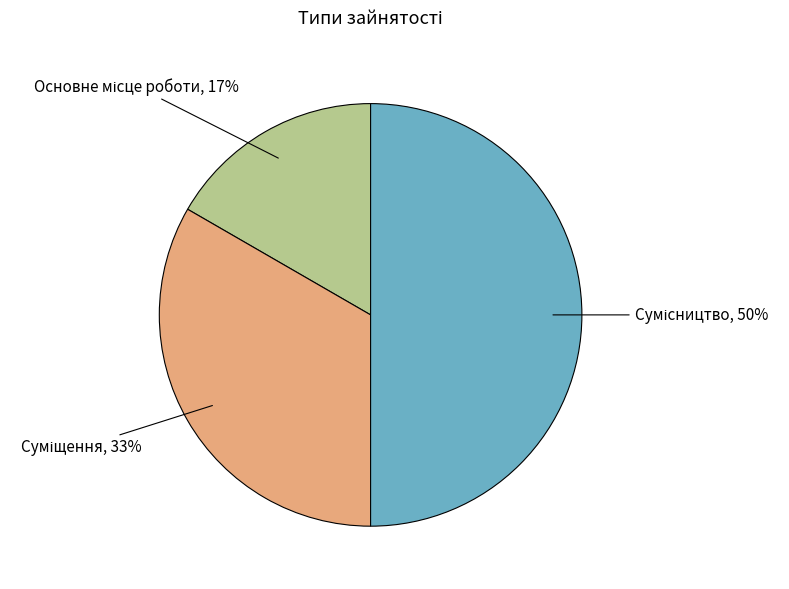

To the nearest percent, what is the difference between the largest and smallest slice percentages?

33%